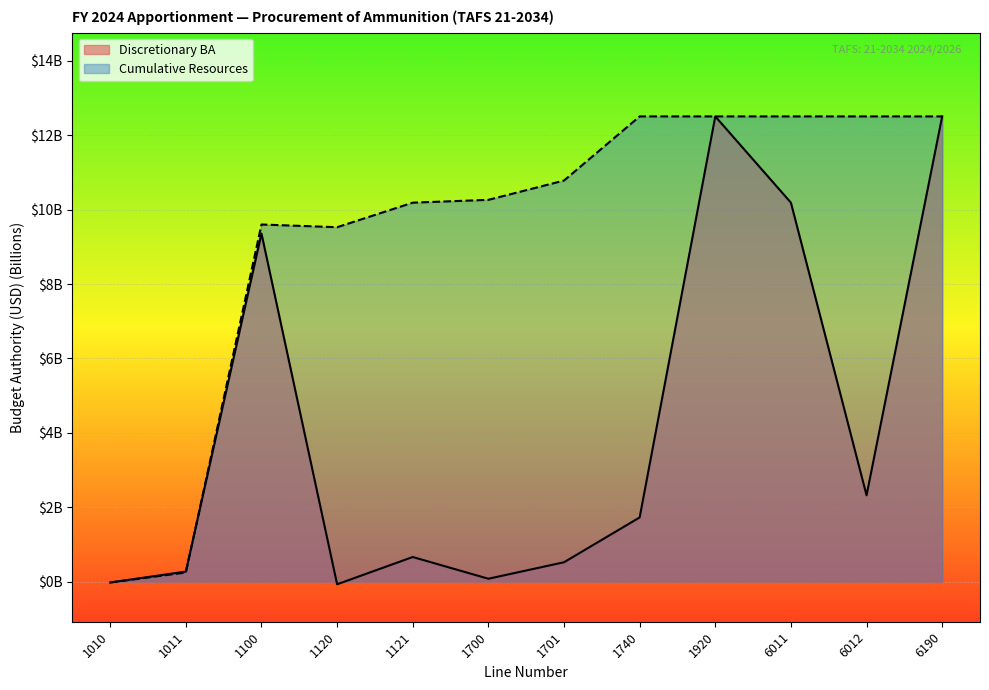

How many intersections are there between Discretionary BA and Cumulative Resources?

1